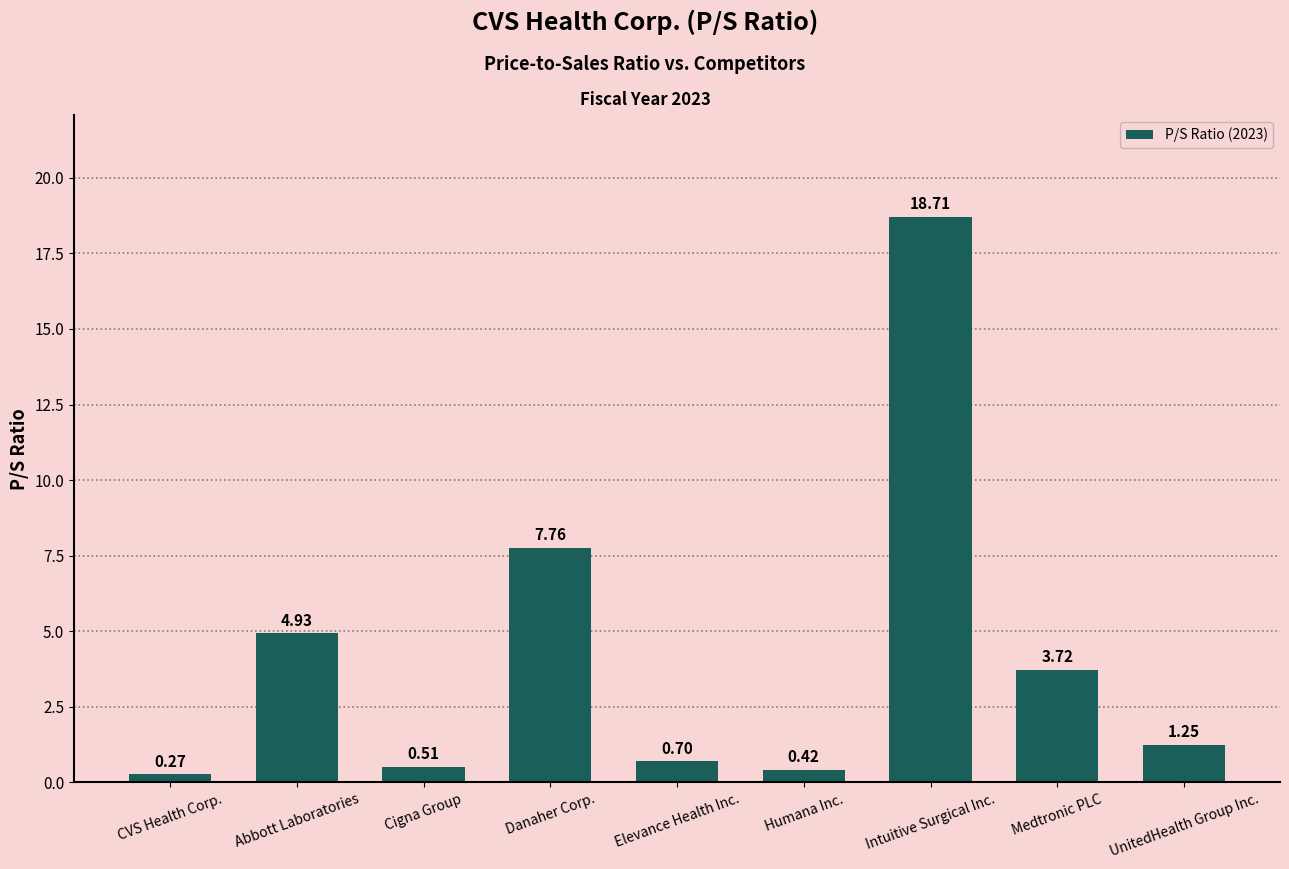

What is the change in value from Abbott Laboratories to UnitedHealth Group Inc.?

-3.7